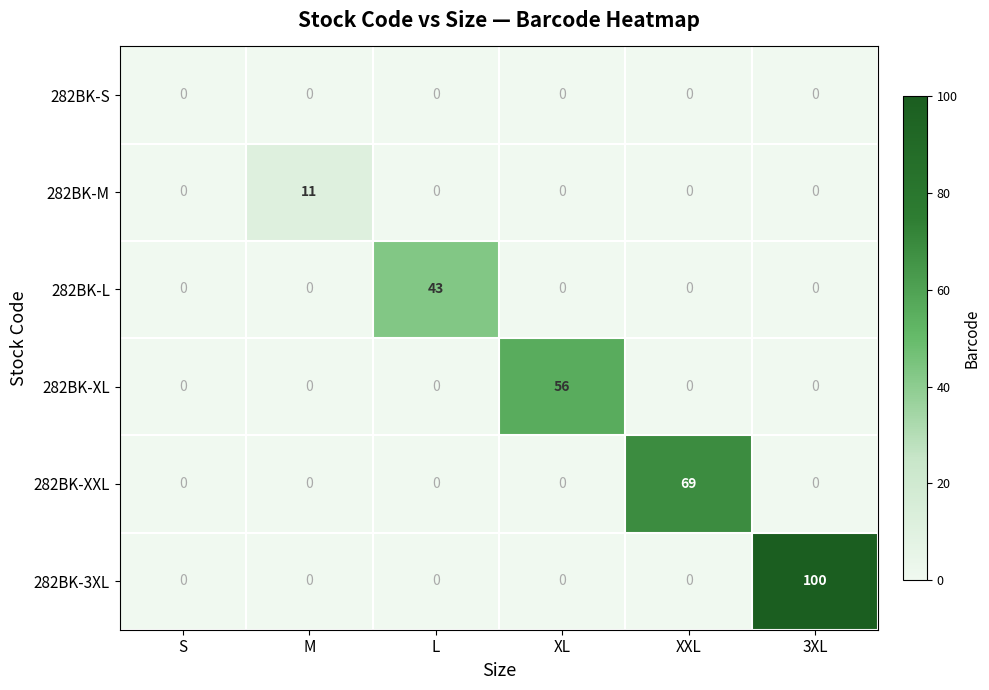

Which category has the highest value across all series?

3XL